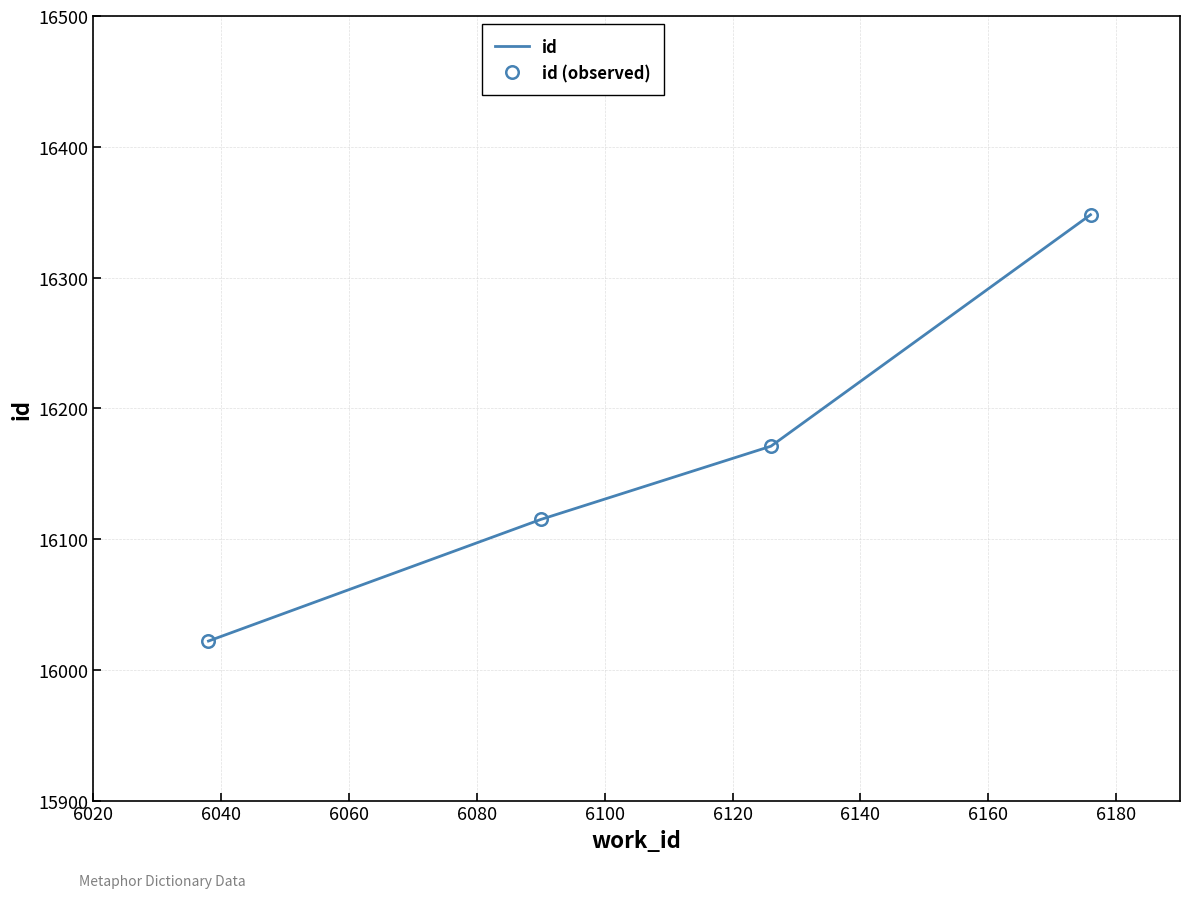

Which series has the widest spread of values?

id